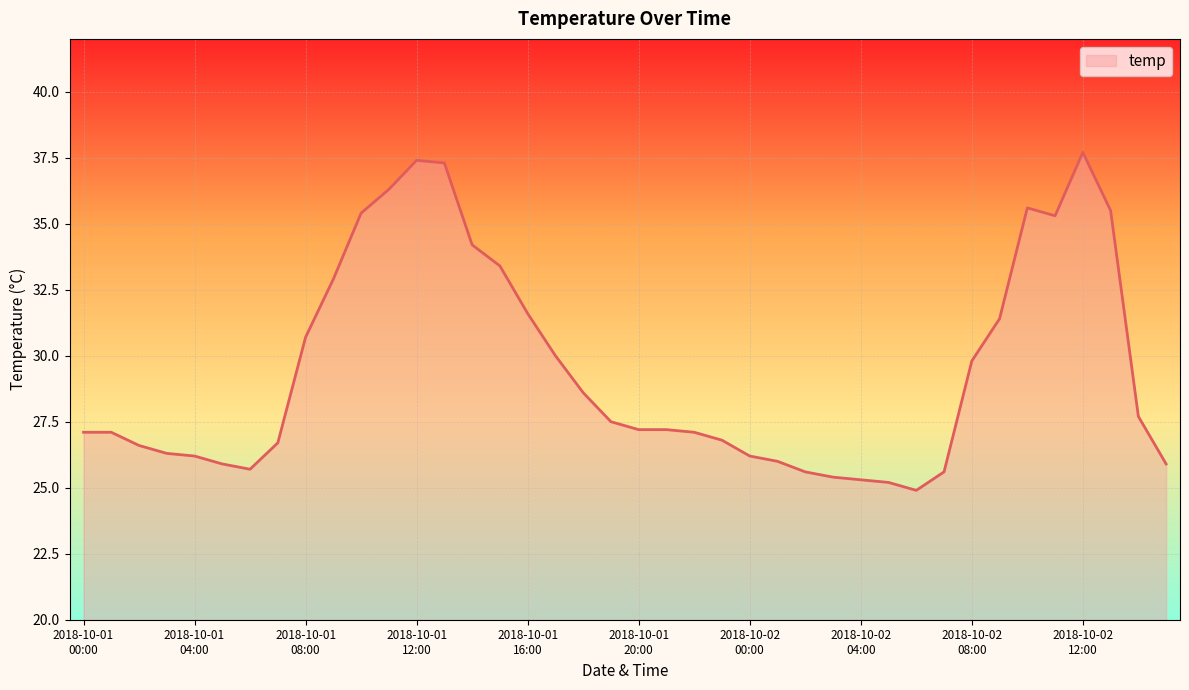

What is the greatest value displayed?

37.7